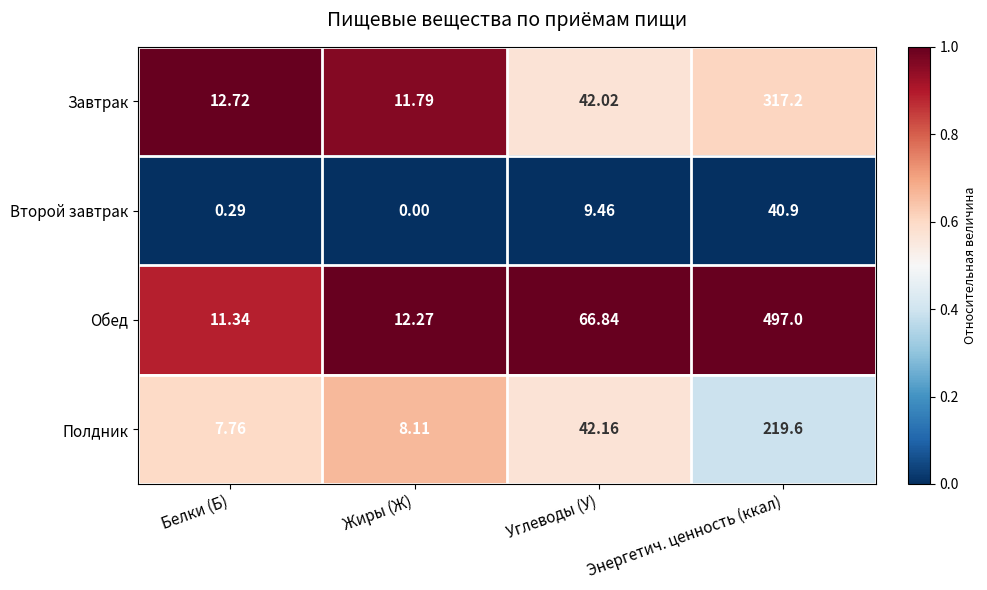

Where is Полдник nearest to the value 113?

Углеводы (У)